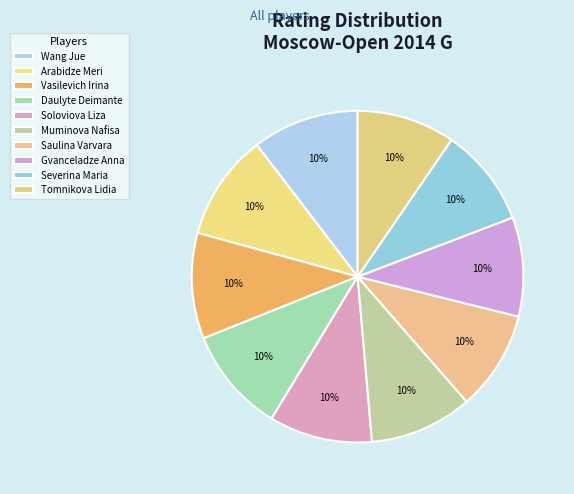

To the nearest percent, what is the average slice percentage?

10%